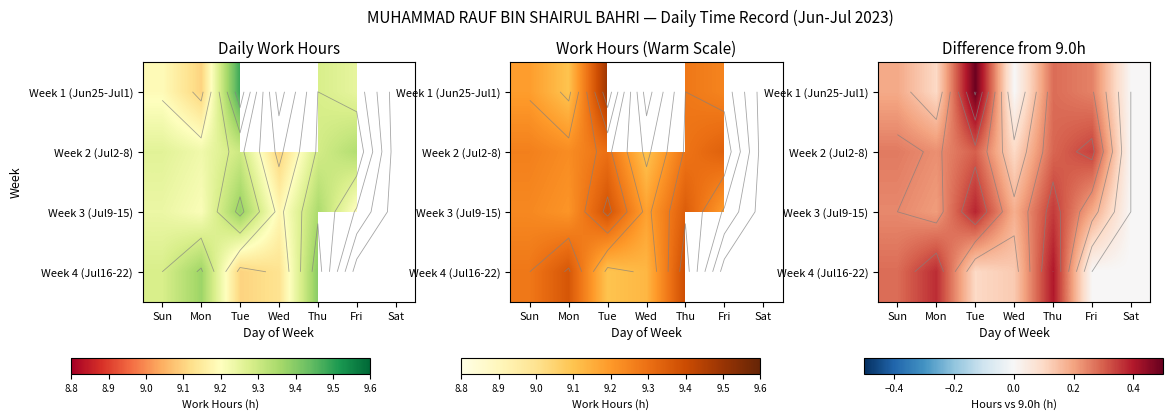

What is the difference between the maximum and minimum values in the Week 4 (Jul16-22) series?

0.4